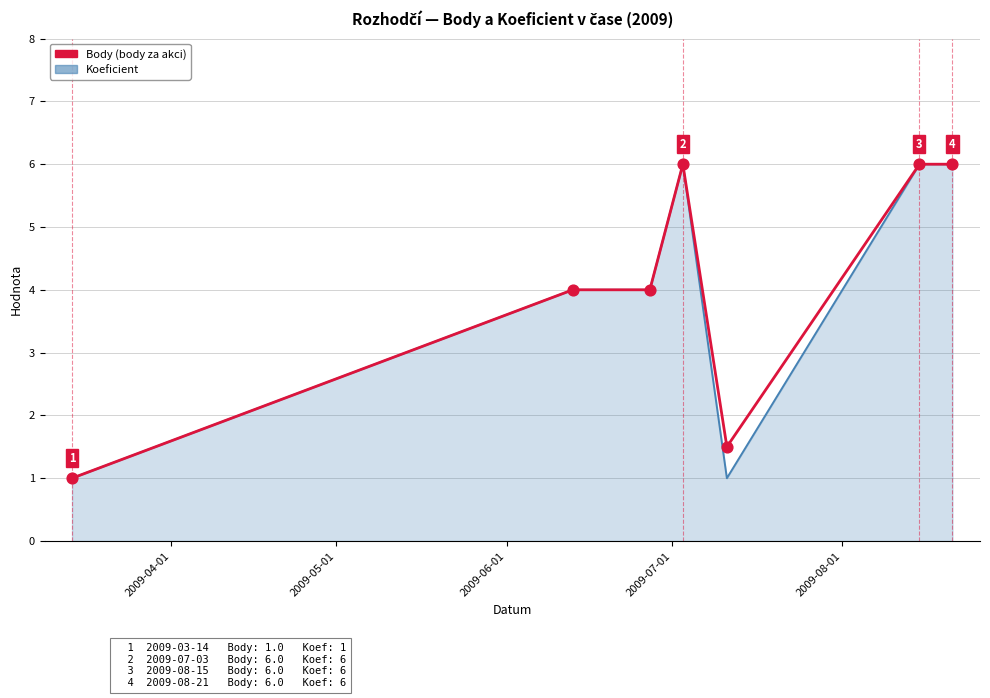

What is the maximum value shown in the chart?

6.0